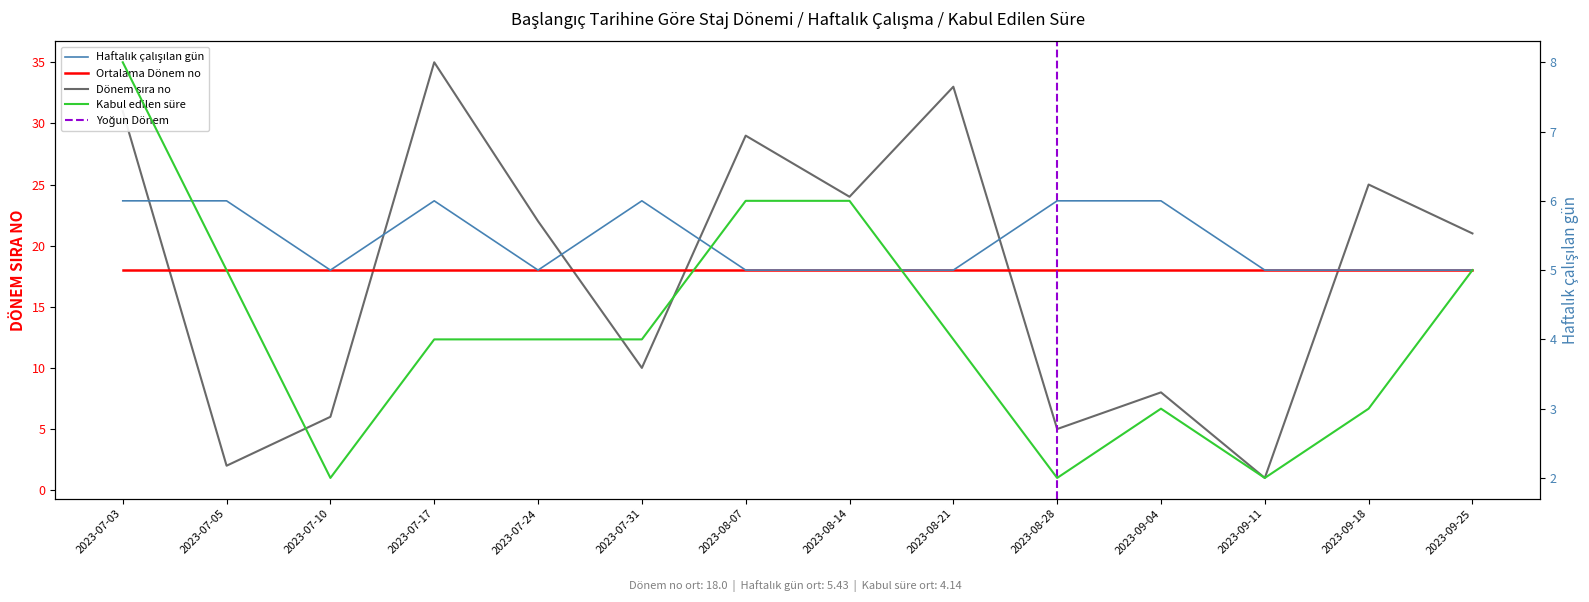

What is the value of the Dönem sıra no point at the 9th from the left?

33